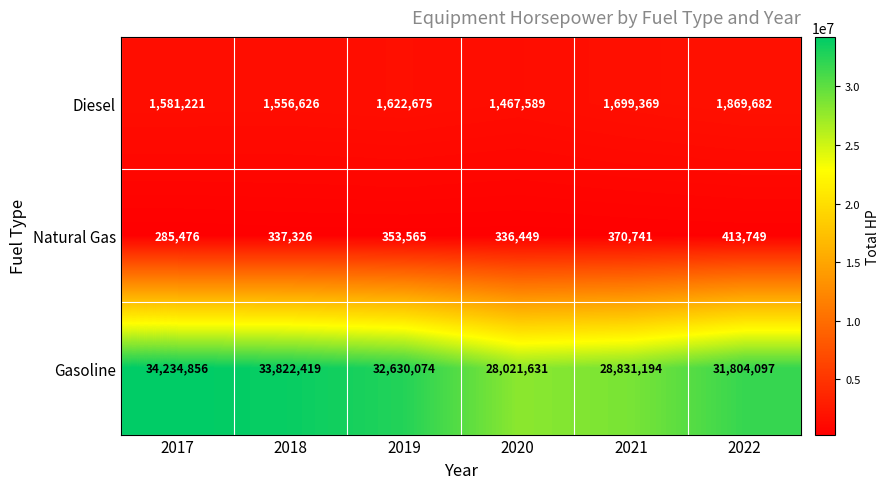

Reading left to right, transcribe all the data shown in this chart.

Diesel: 1581221	1556626	1622675	1467589	1699369	1869682
Natural Gas: 285476	337326	353565	336449	370741	413749
Gasoline: 34234856	33822419	32630074	28021631	28831194	31804097